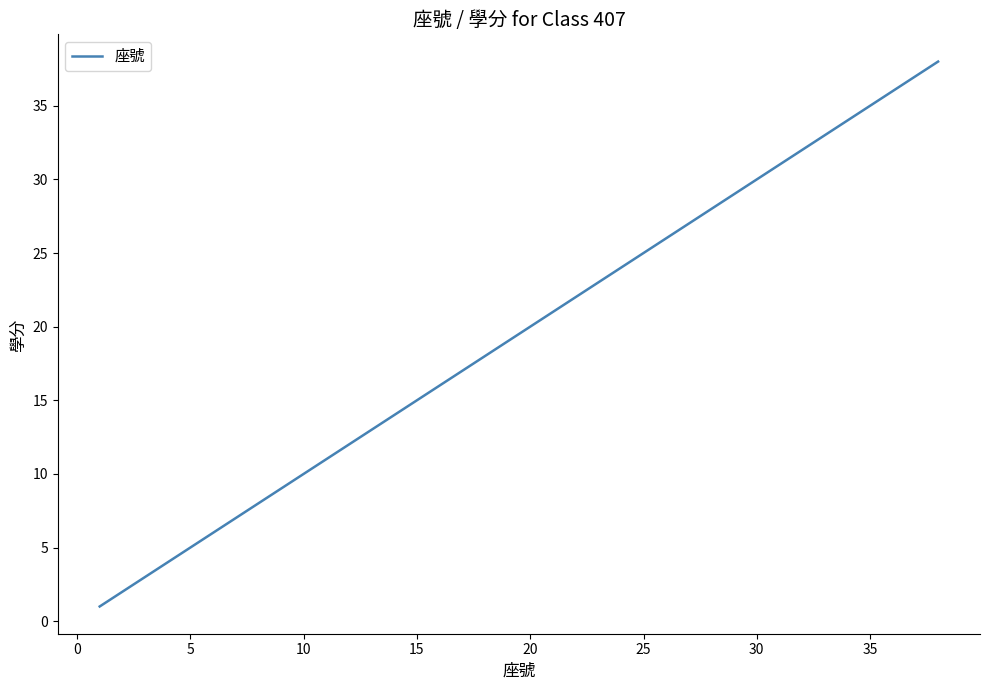

What is the greatest value displayed?

38